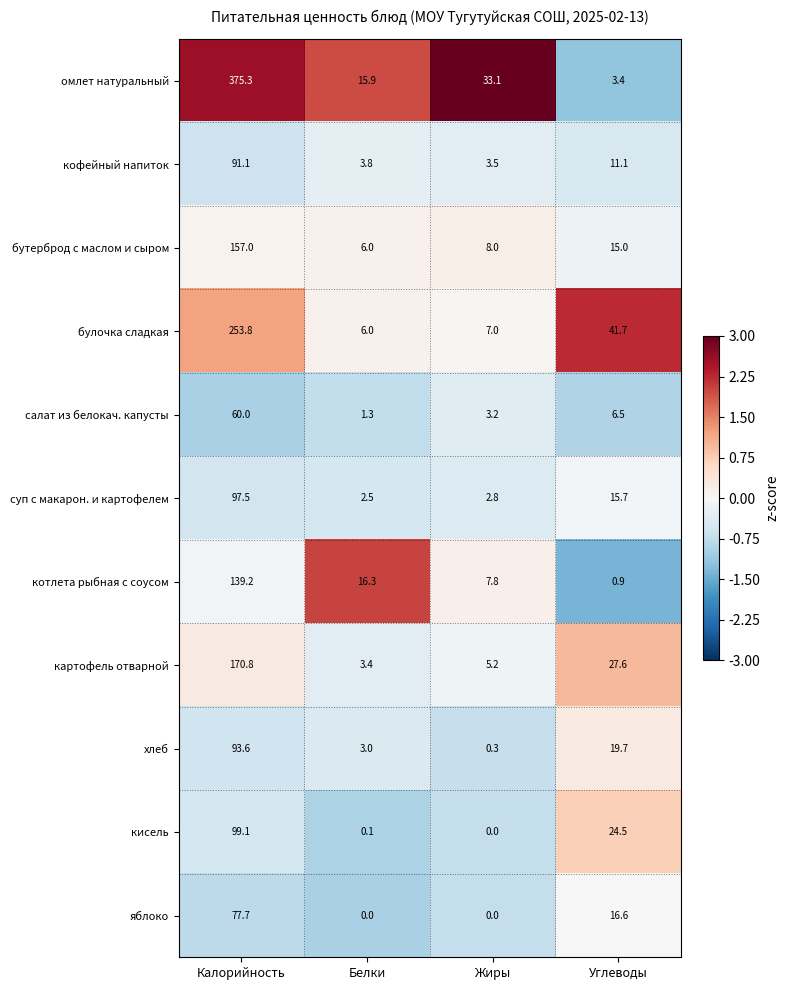

The value of омлет натуральный at Углеводы is 3.4. True or false?

True